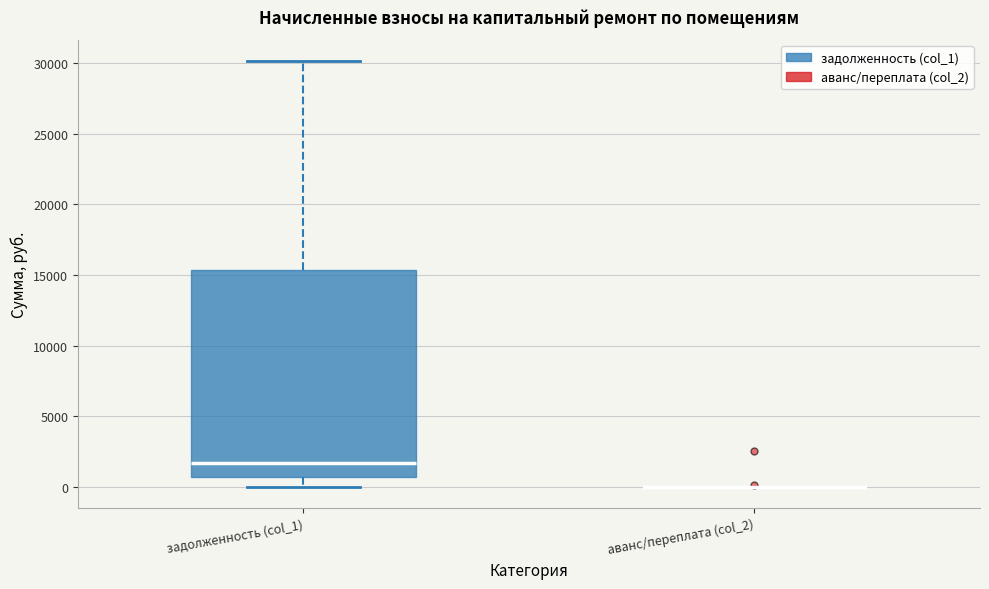

Reading left to right, transcribe this box plot: for each box, give where its median line is, the range the box spans, and where its two whiskers end, as read against the y-axis. The values are not printed on the chart, so give them approximately, as read against the axis.

задолженность (col_1): median 1500, box 500 to 15500, whiskers 0 to 30000
аванс/переплата (col_2): box collapsed to a line at 0, whiskers 0 to 0